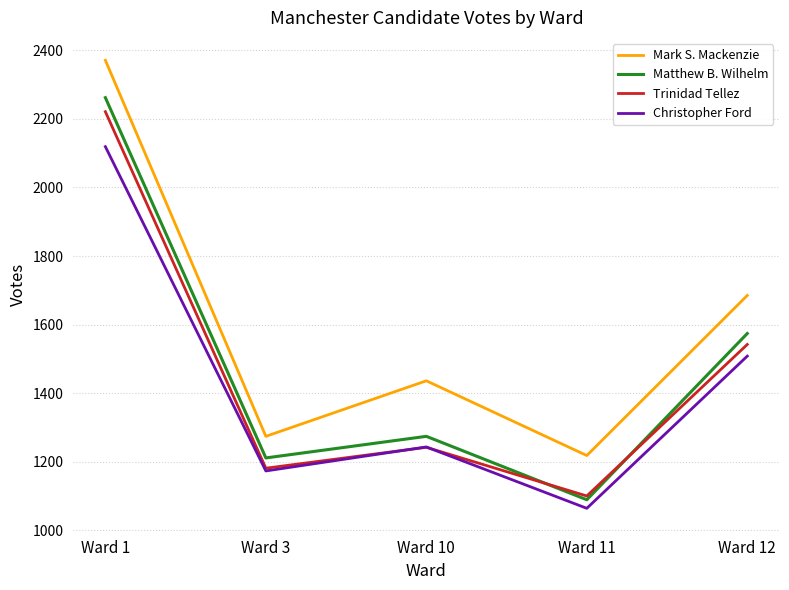

How many values in the Trinidad Tellez series are below 1242?

2